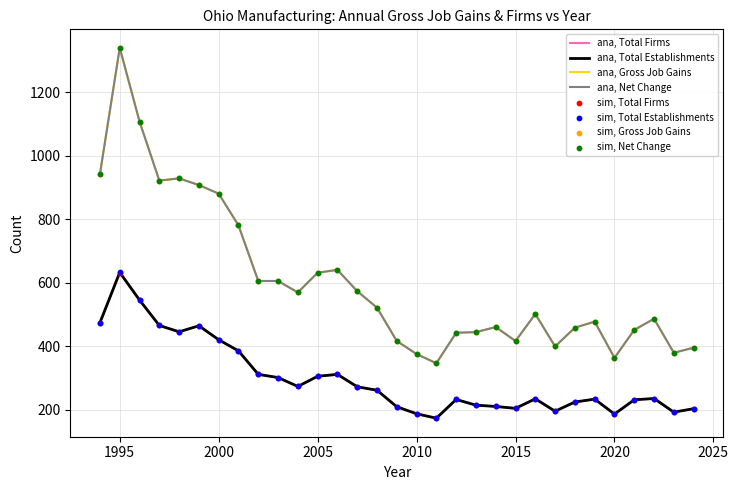

Does the chart have visible grid lines?

Yes